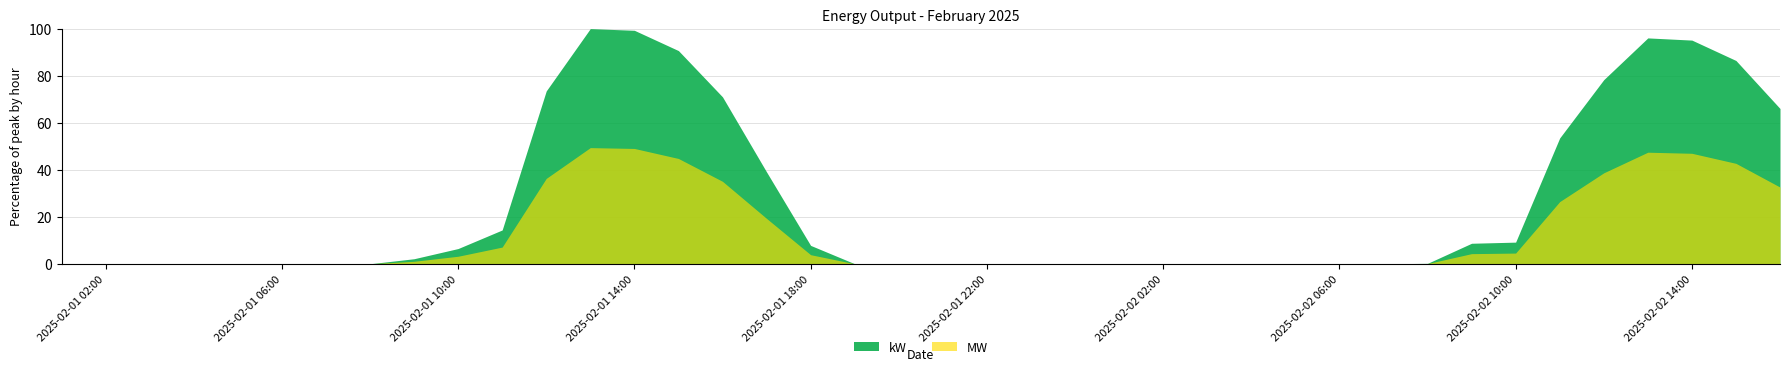

The kW series shows 0.0 at 2025-02-01 21:00:00. True or false?

True